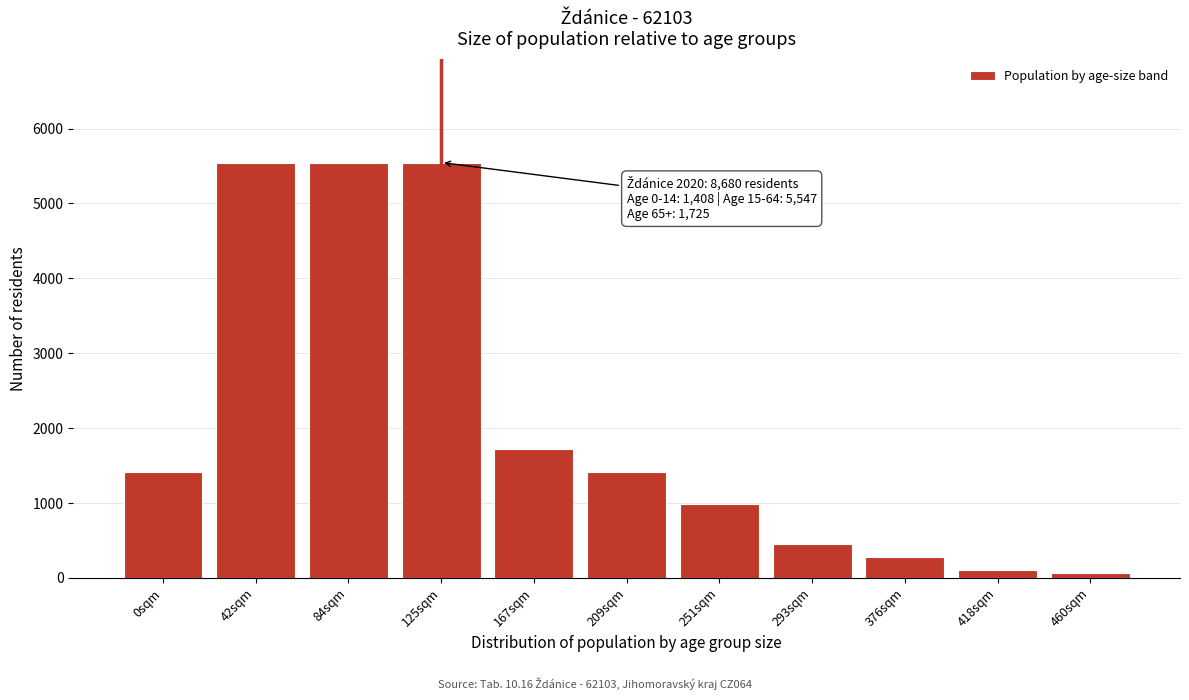

Reading left to right, list all the values displayed in this chart.

0sqm=1408	42sqm=5547	84sqm=5547	125sqm=5547	167sqm=1725	209sqm=1408	251sqm=980	293sqm=450	376sqm=280	418sqm=110	460sqm=60